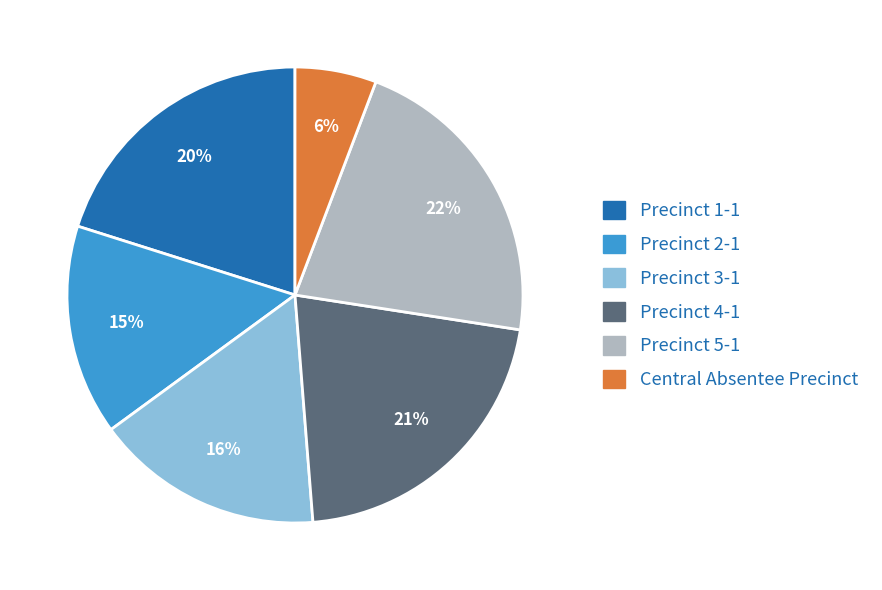

Do Precinct 1-1 and Precinct 2-1 together represent more than half of the pie?

No